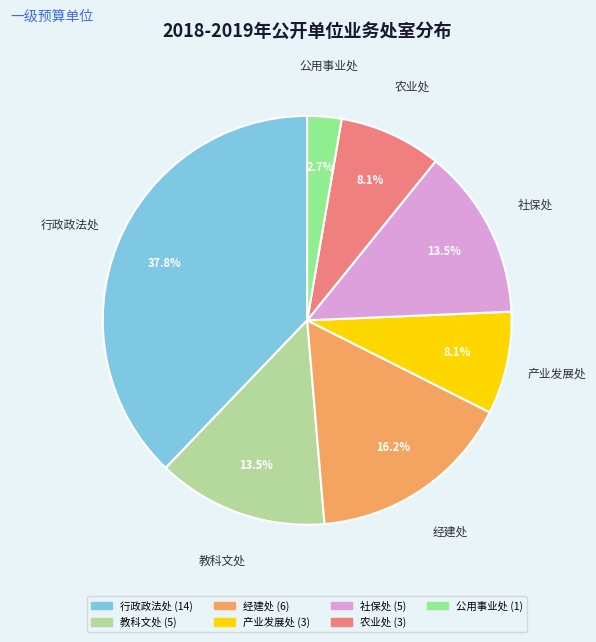

How many segments does this pie chart have?

7